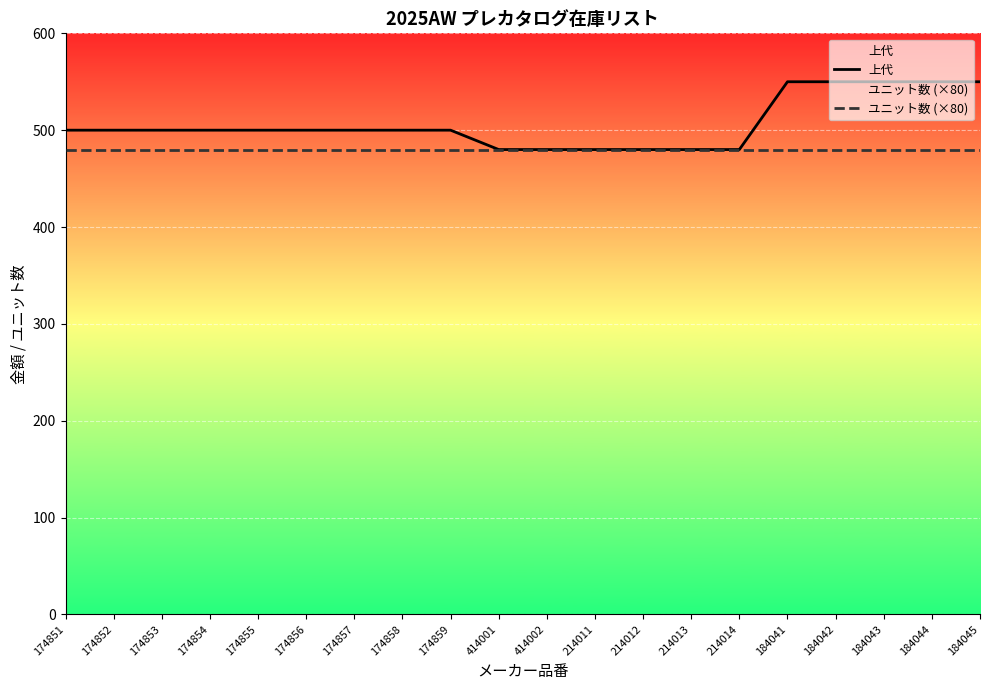

What is the greatest value displayed?

550